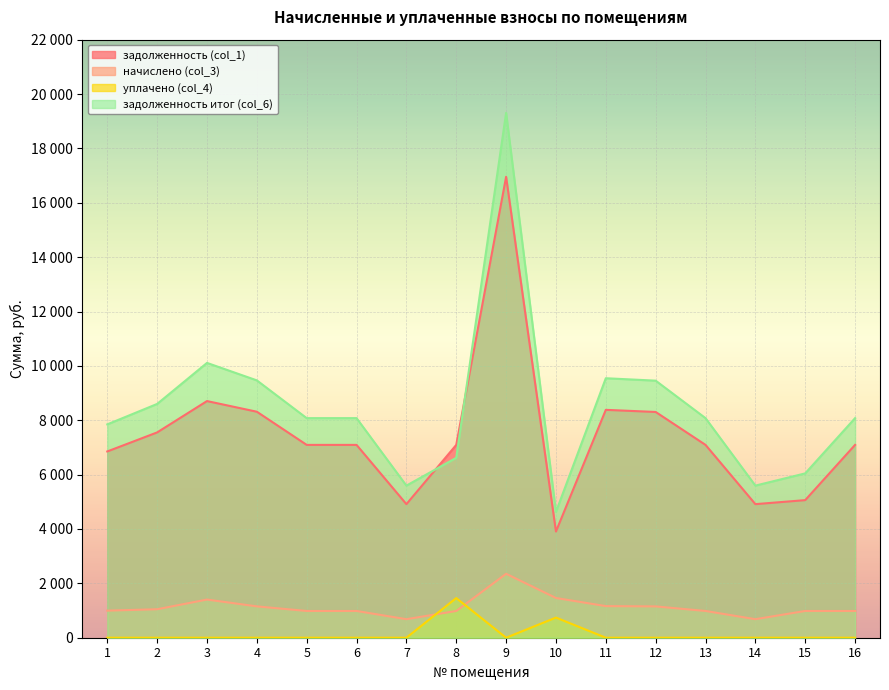

Which series has the largest range (max minus min)?

задолженность итог (col_6)